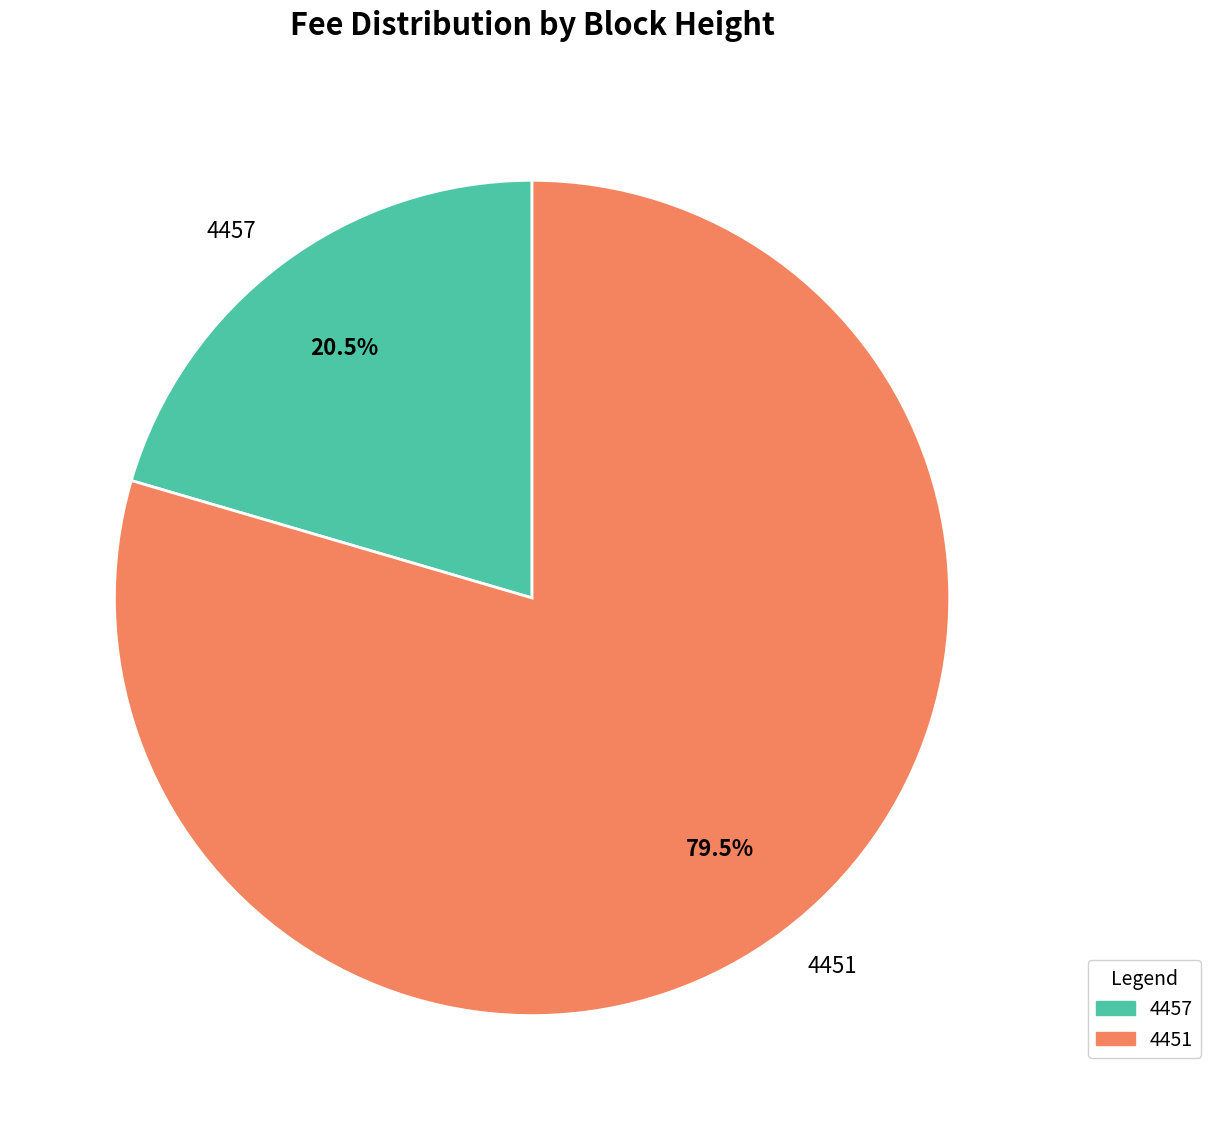

Between 4457 and 4451, which is larger?

4451